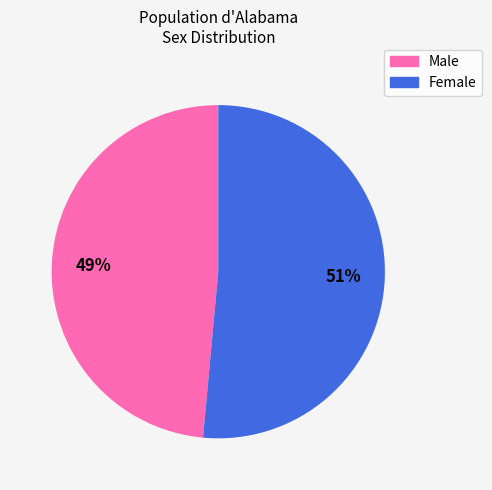

Is there any slice that represents more than half of the pie?

Yes